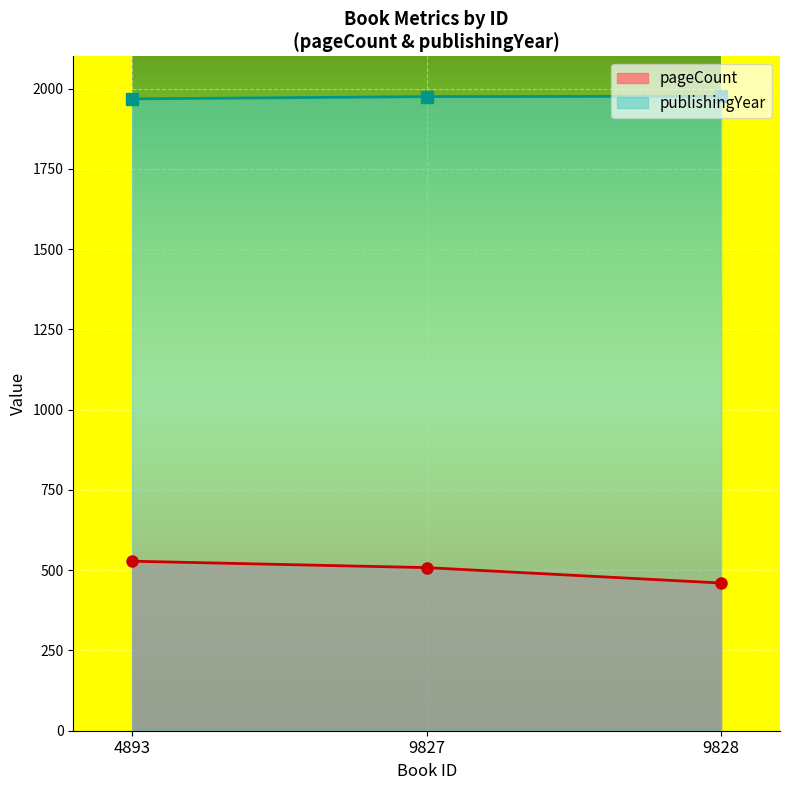

Reading right to left, transcribe all the data shown in this chart.

pageCount: 460	508	528
publishingYear: 1976	1975	1968